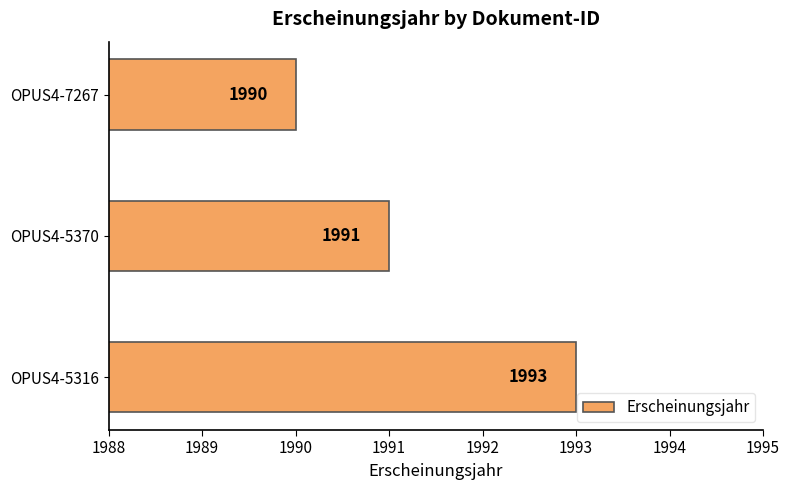

What is the greatest value displayed?

1993